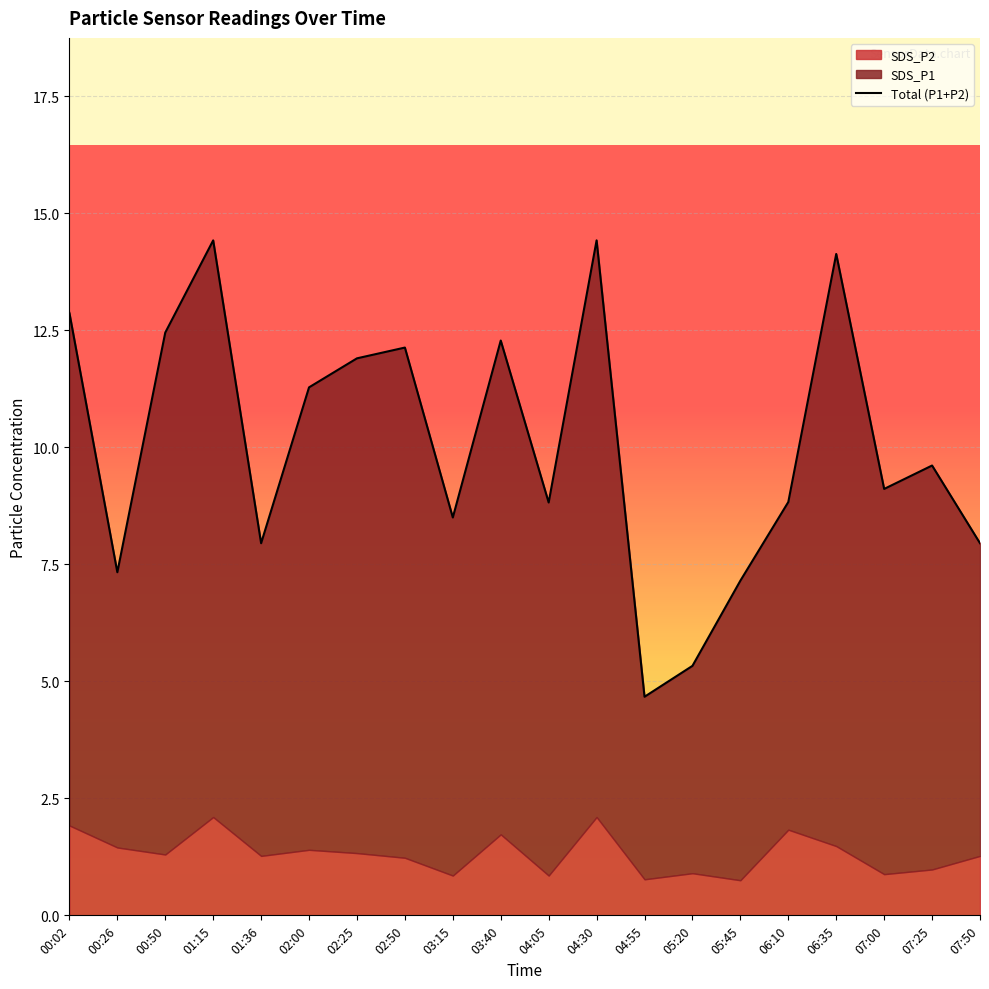

What is the difference between the maximum and second lowest values?

9.1